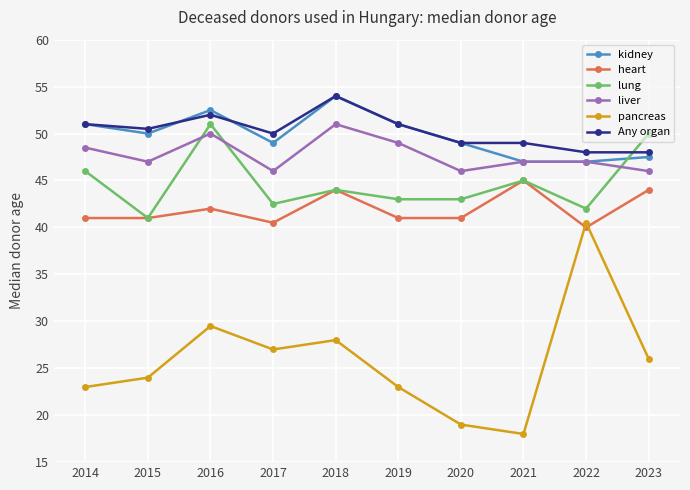

What is the total value across all series at 2016?

277.0